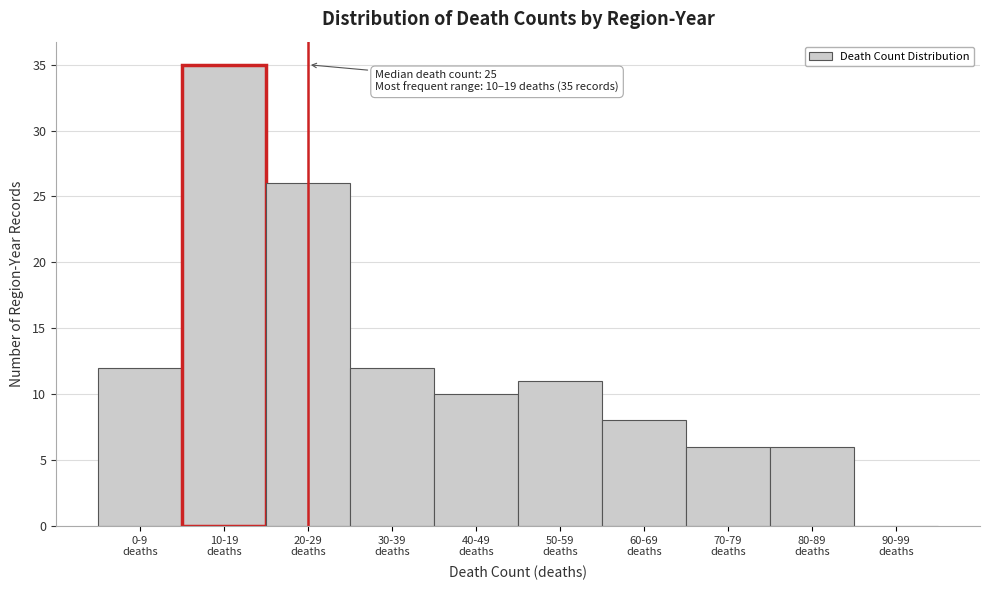

What is the greatest value displayed?

35